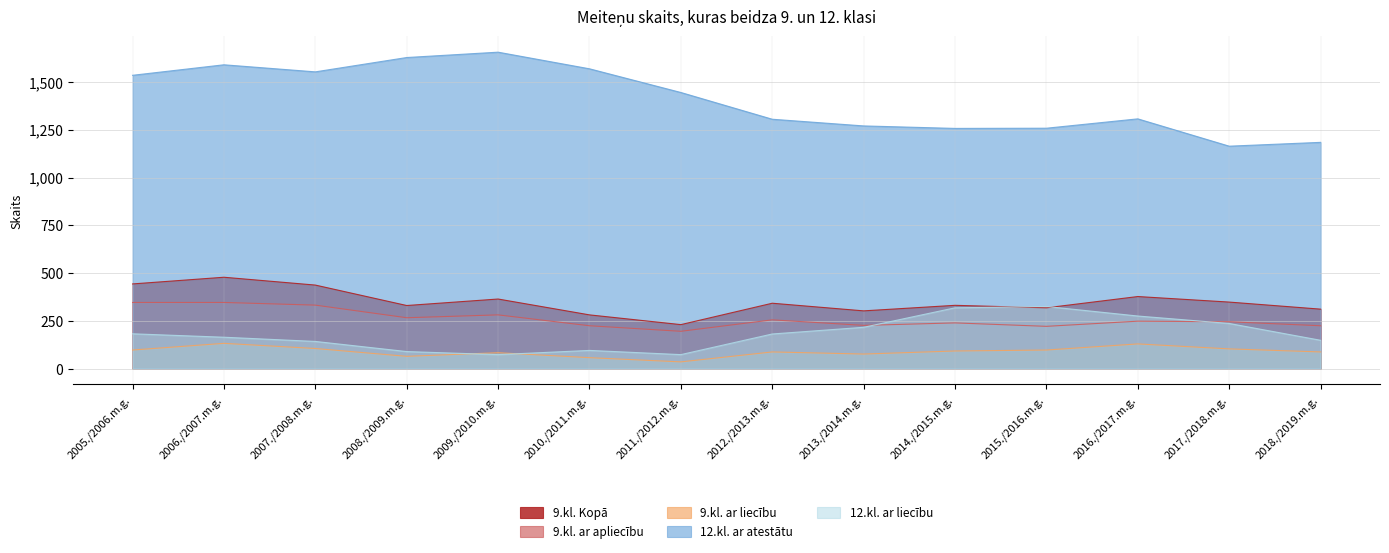

The value of 9.kl. ar liecību at 2015./2016.m.g. is 97. True or false?

True